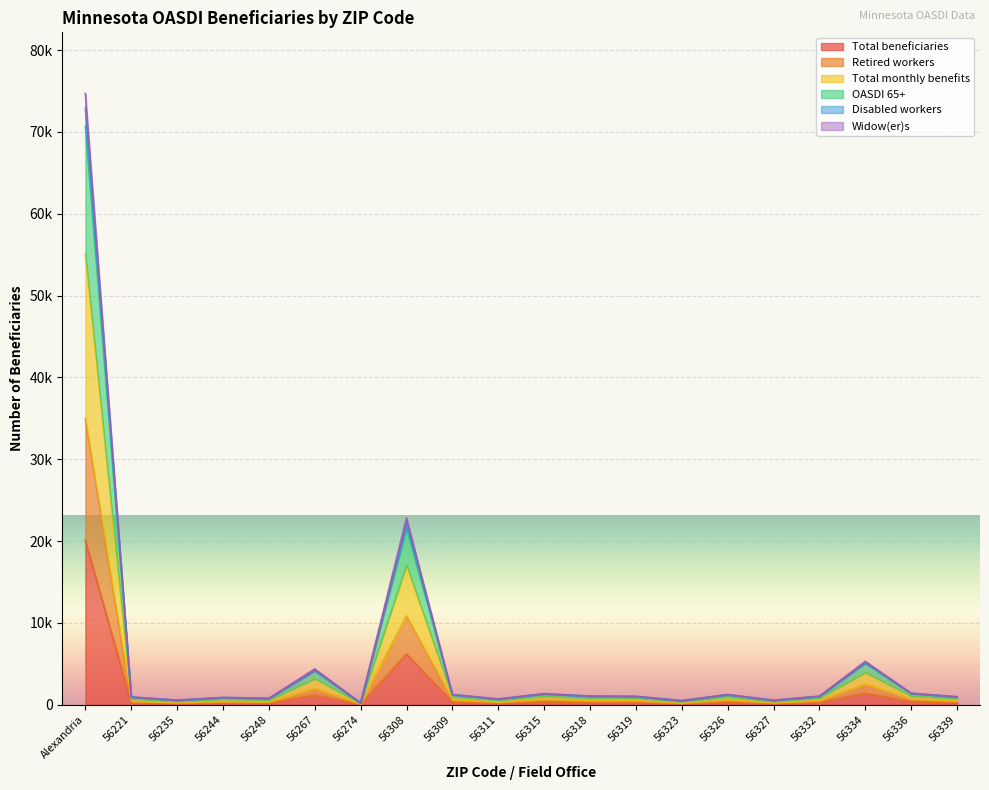

Is the value of Total monthly benefits at 56311 greater than the value of Widow(er)s at 56323?

Yes